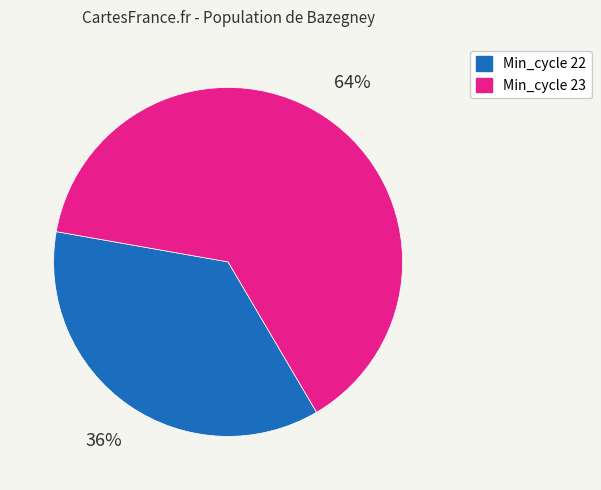

To the nearest percent, what is the difference between the largest and smallest slice percentages?

28%